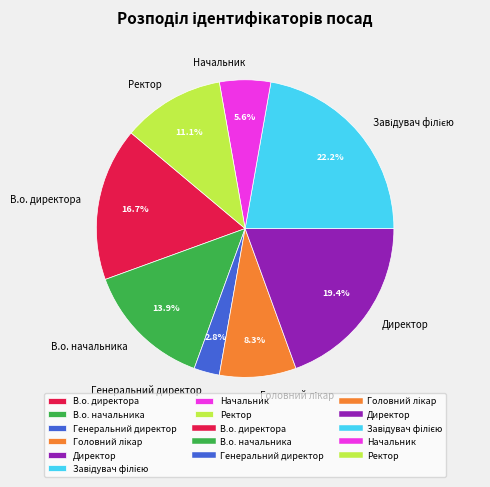

To the nearest percent, what percentage of the pie is Директор?

19%